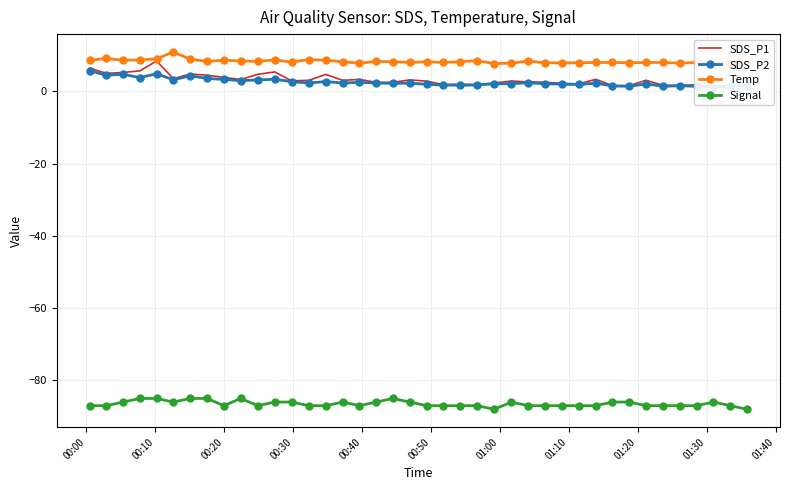

What is the sum of all SDS_P1 values?

128.3